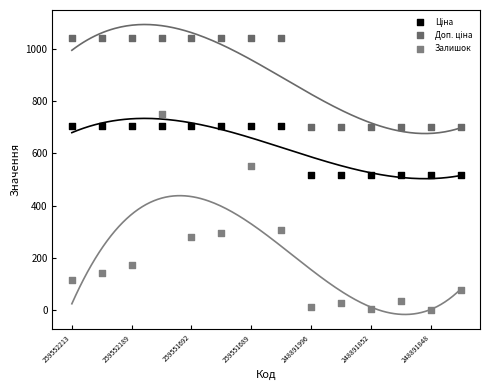

Which series contains the lowest Y value?

Залишок